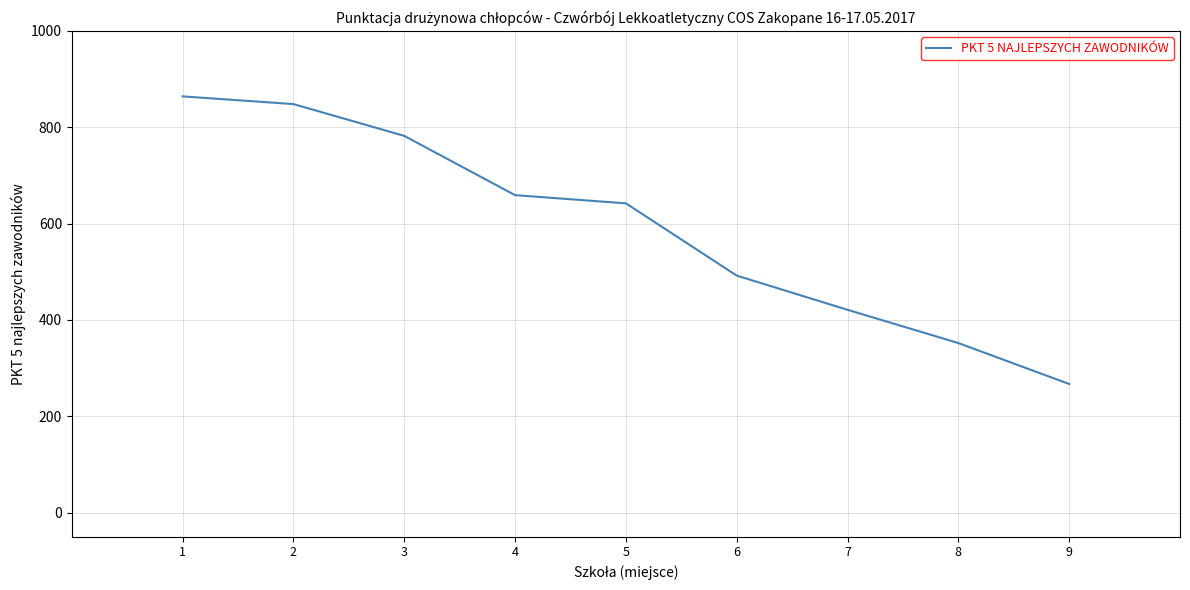

What is the difference between the maximum and second lowest values?

512